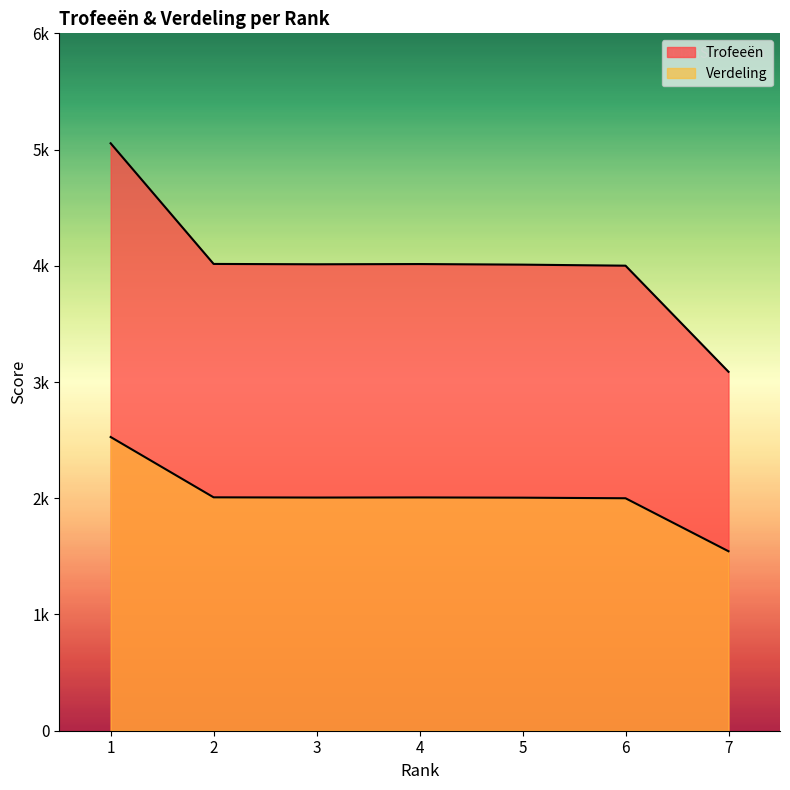

Between 1 and 3, which series saw the biggest shift?

Trofeeën